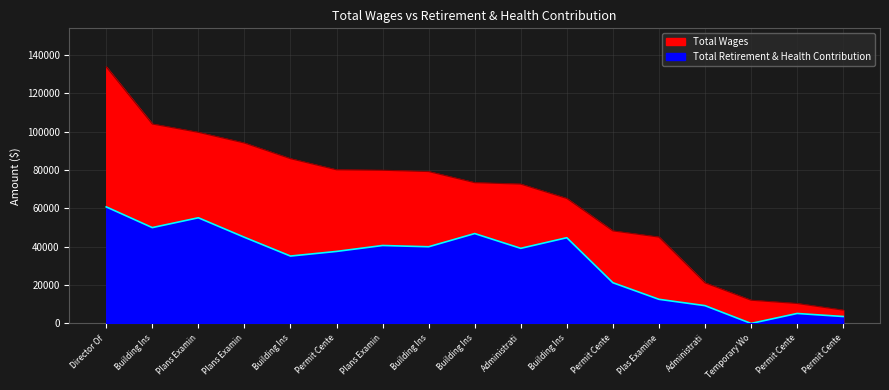

Count the number of categories in the chart.

17